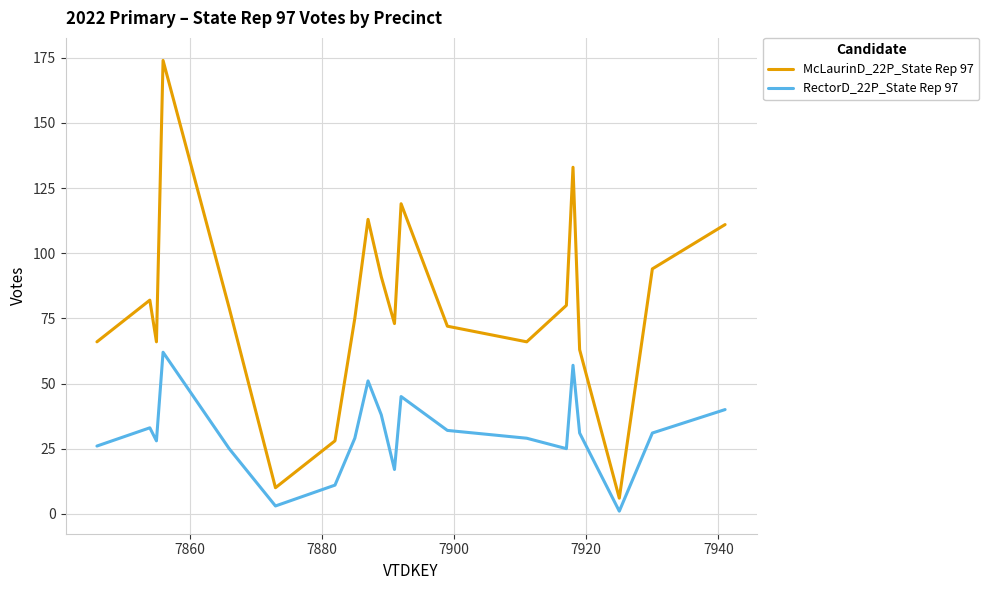

What is the lowest value of the McLaurinD_22P_State Rep 97 series?

6